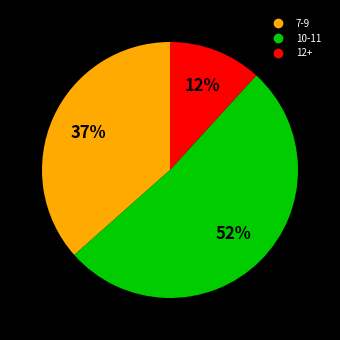

To the nearest percent, what is the difference between the largest and smallest slice percentages?

40%